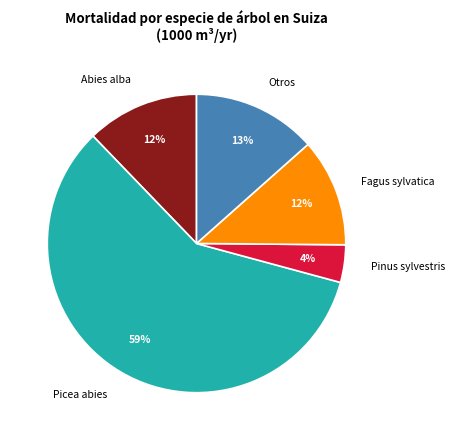

Which category accounts for the majority?

Picea abies